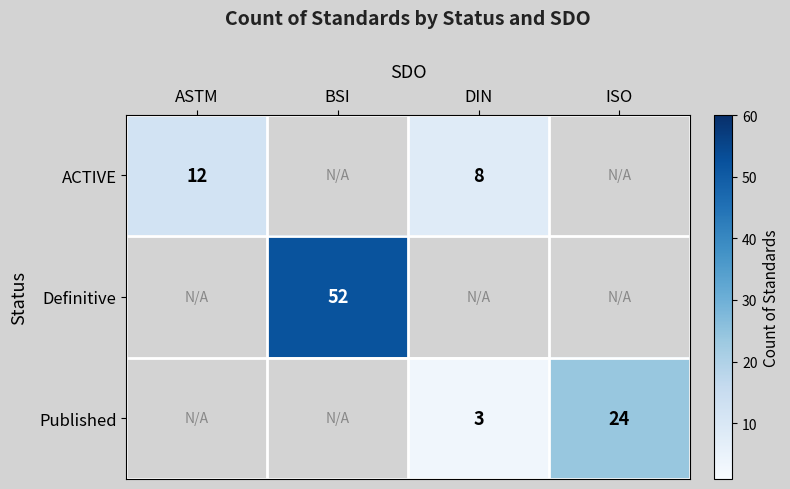

Is it true that Published equals 2 at DIN?

False